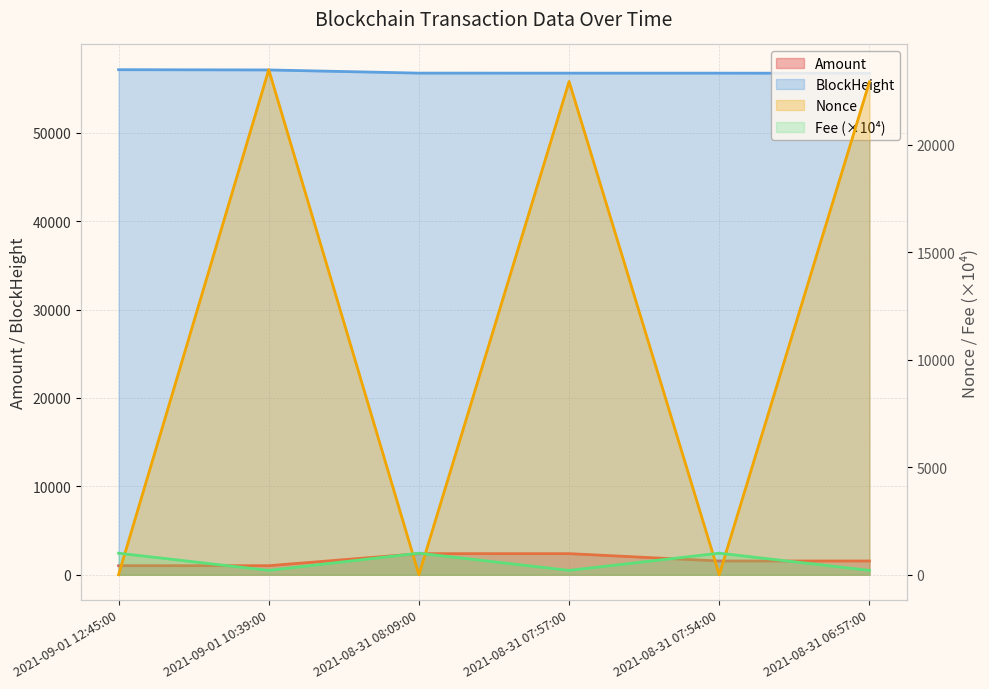

At which label does Amount first exceed 1552?

2021-08-31 08:09:00